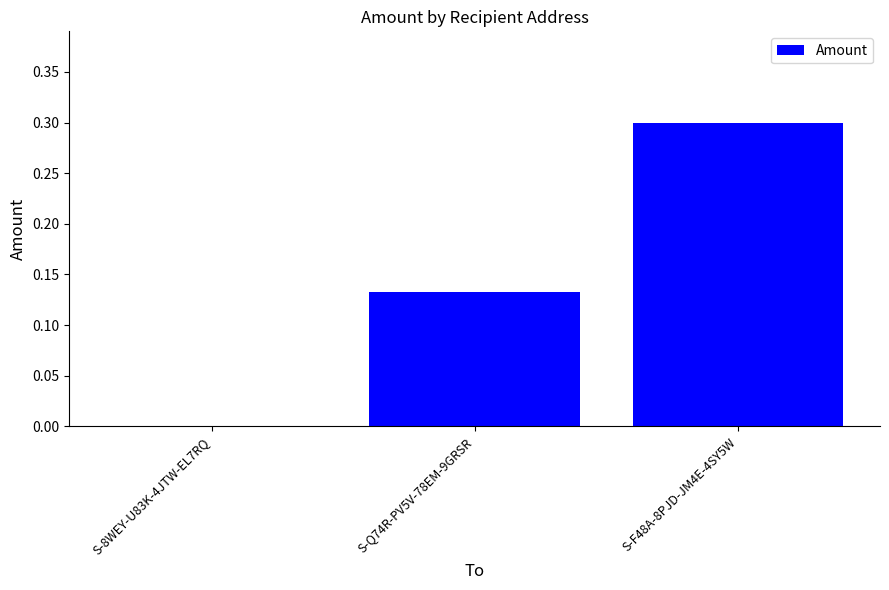

What is the sum of all values?

0.4